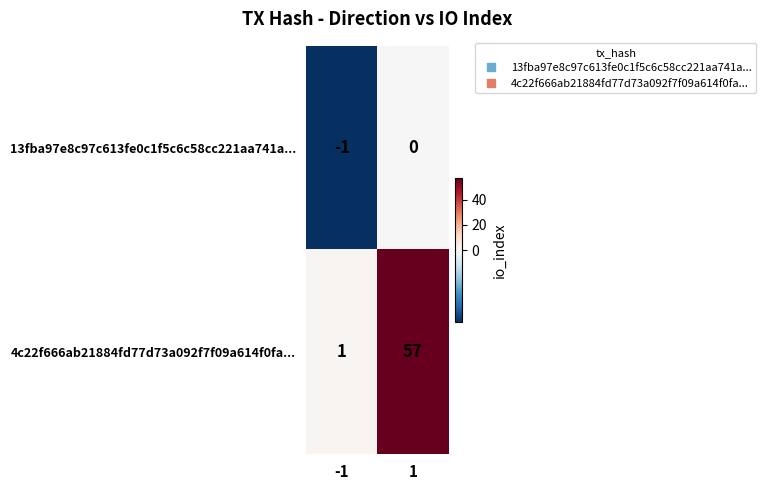

Reading left to right, extract all data points from this chart.

13fba97e8c97c613fe0c1f5c6c58cc221aa741a...: -1	0
4c22f666ab21884fd77d73a092f7f09a614f0fa...: 1	57